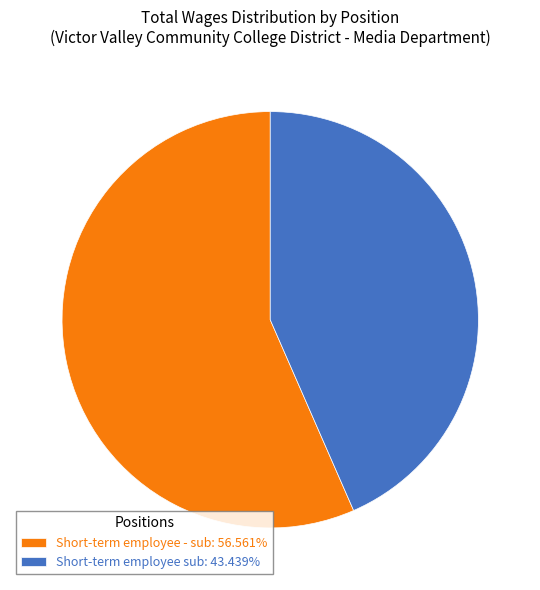

What is the ratio of the value at Short-term employee - sub: 56.561% to the value at Short-term employee sub: 43.439%?

1.3